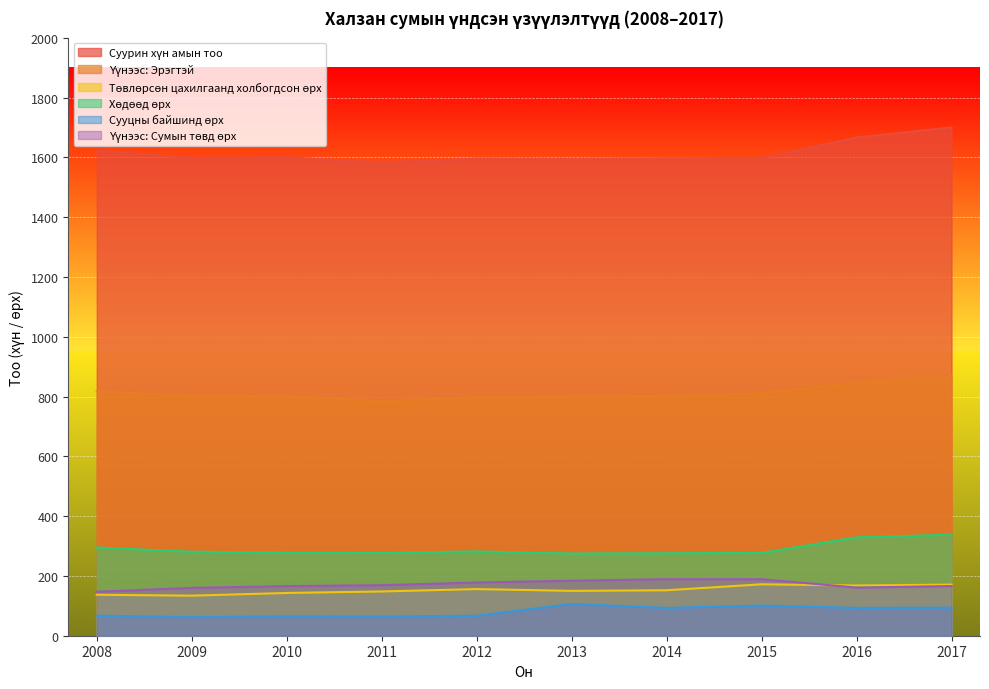

Is the value of Төвлөрсөн цахилгаанд холбогдсон өрх at 2011 greater than the value of Үүнээс: Эрэгтэй at 2009?

No